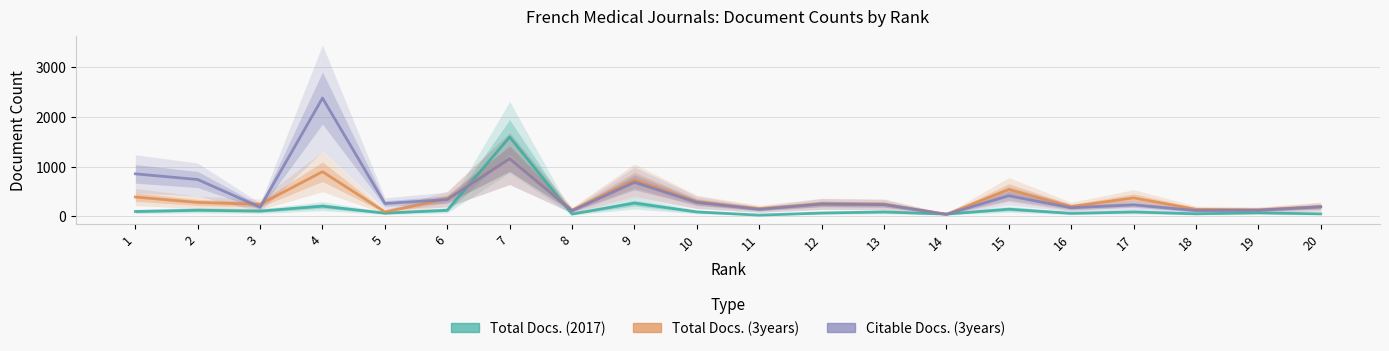

True or false: Total Docs. (3years) and Total Docs. (2017) cross at least once.

True